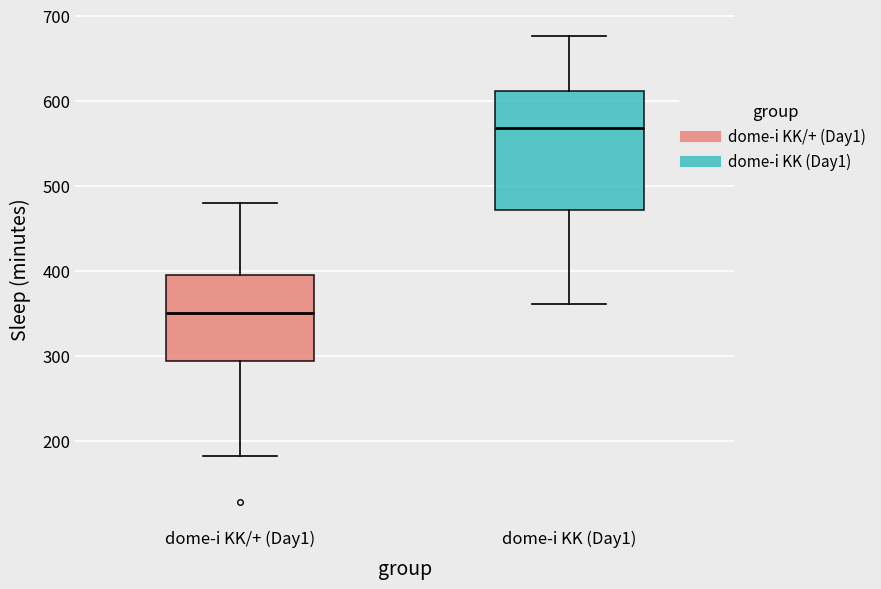

Comparing the boxes themselves (not the whiskers), which one is the tallest?

dome-i KK (Day1)